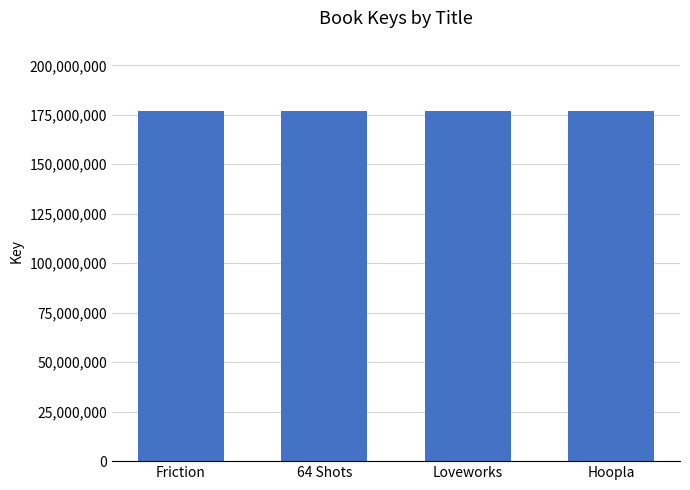

What is the minimum value shown in the chart?

177029387